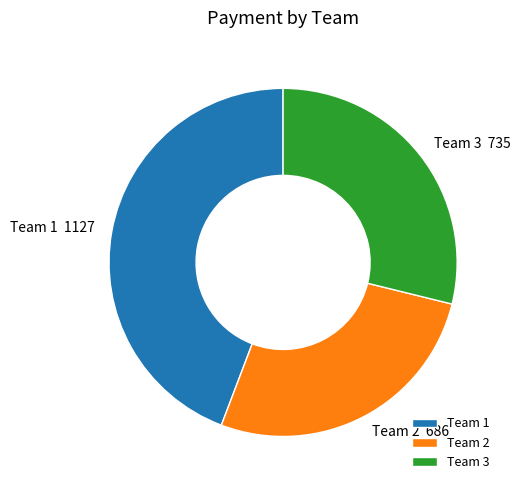

Which has a higher value, Team 3 or Team 1?

Team 1